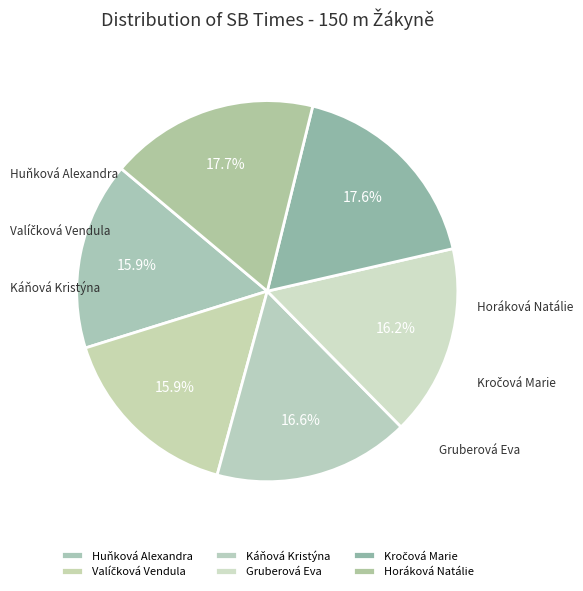

Which has a higher value, Horáková Natálie or Kročová Marie?

Horáková Natálie